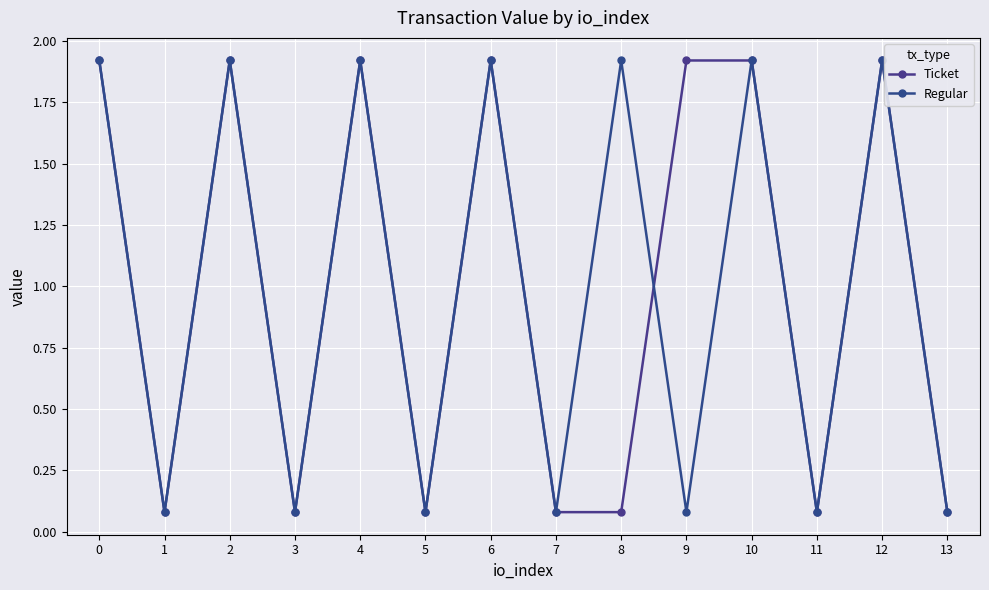

The value of Ticket at 4 is 1.9. True or false?

True